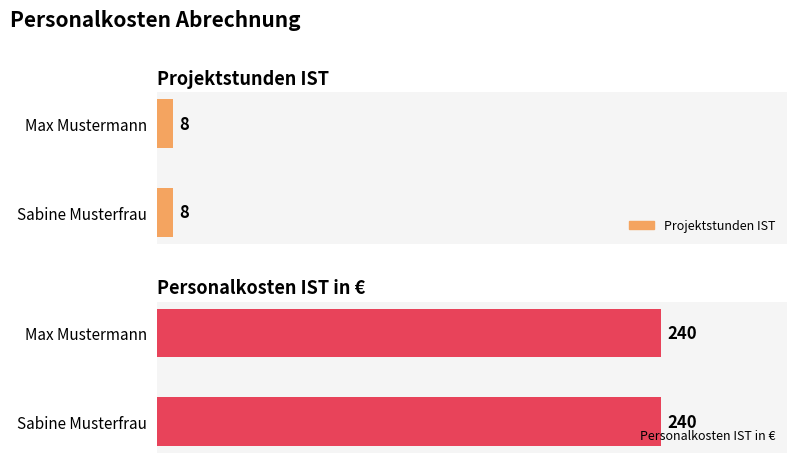

Count the number of data series in this chart.

2